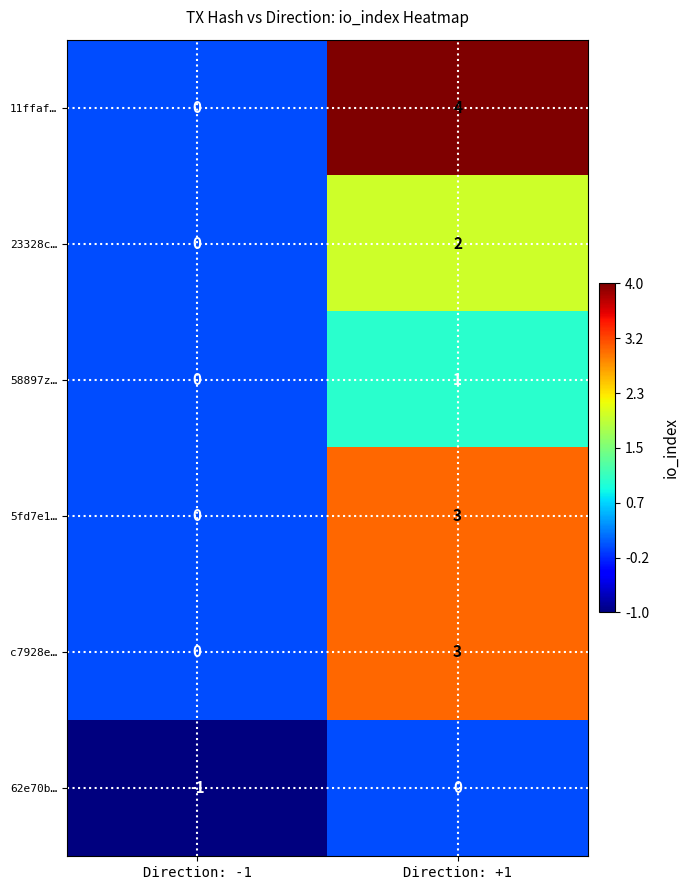

What is the sum of all 5fd7e1… values?

3